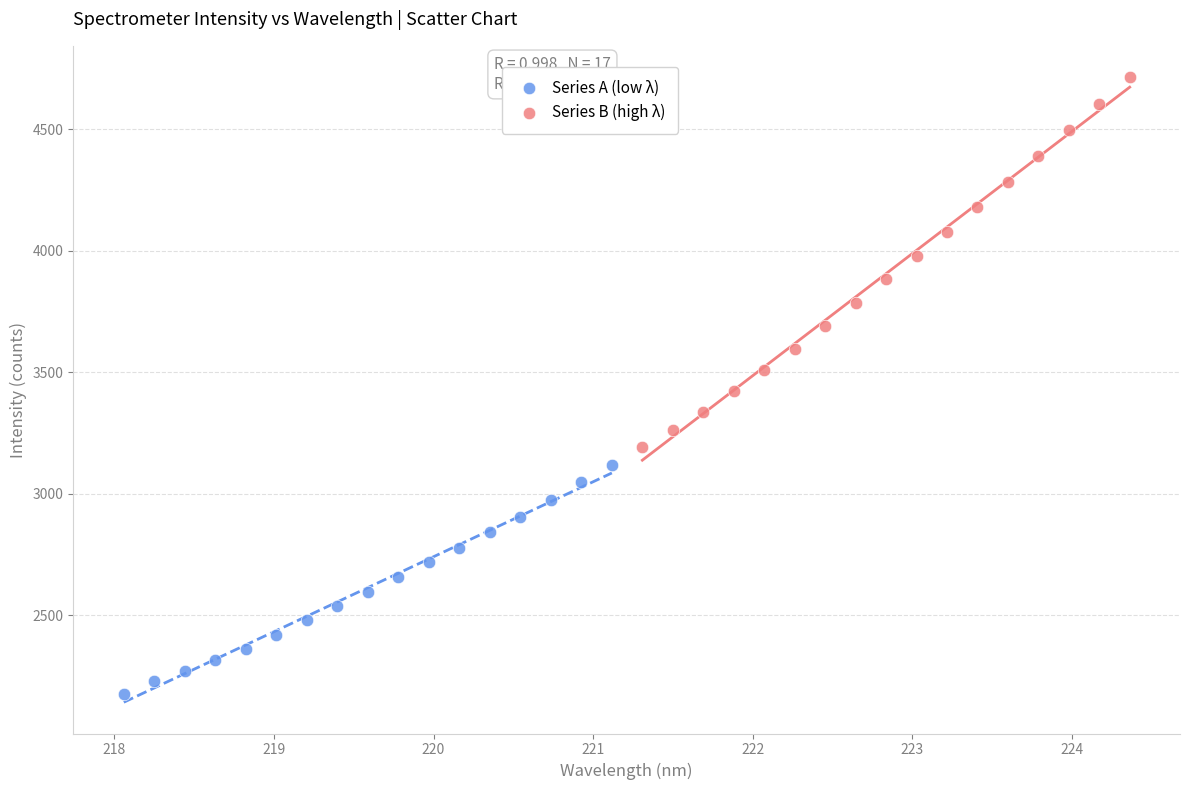

What are all the series names shown in the legend?

Series A (low λ), Series B (high λ)